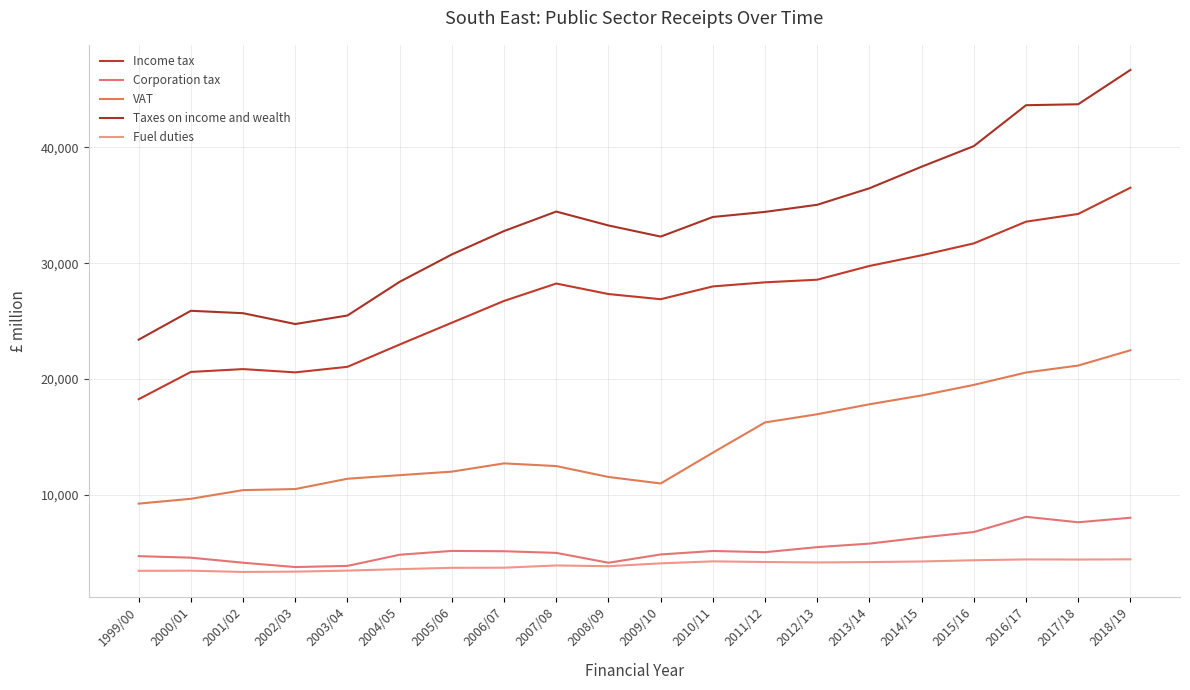

What is the highest value of the Income tax series?

36527